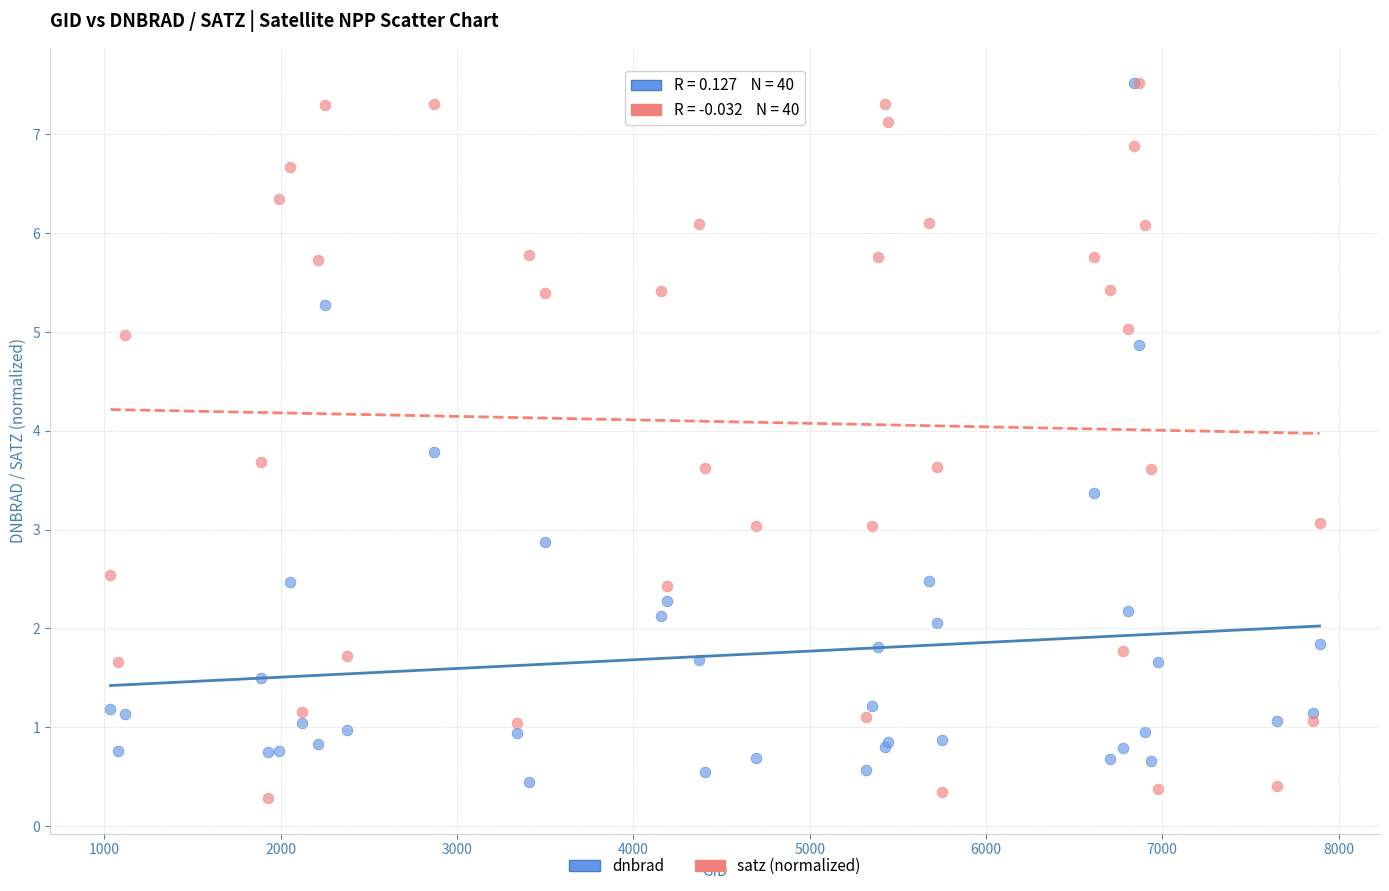

What are all the series names shown in the legend?

dnbrad, satz (normalized)